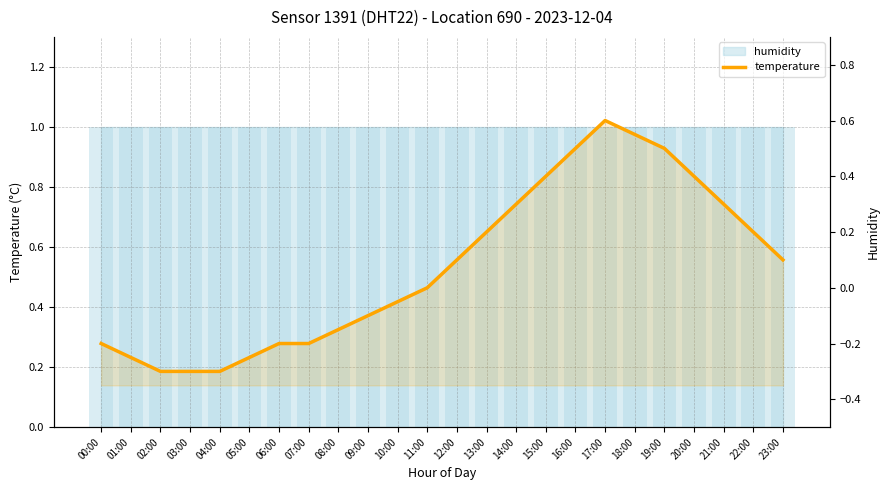

What is the label of the 19th bar from the left?

18:00